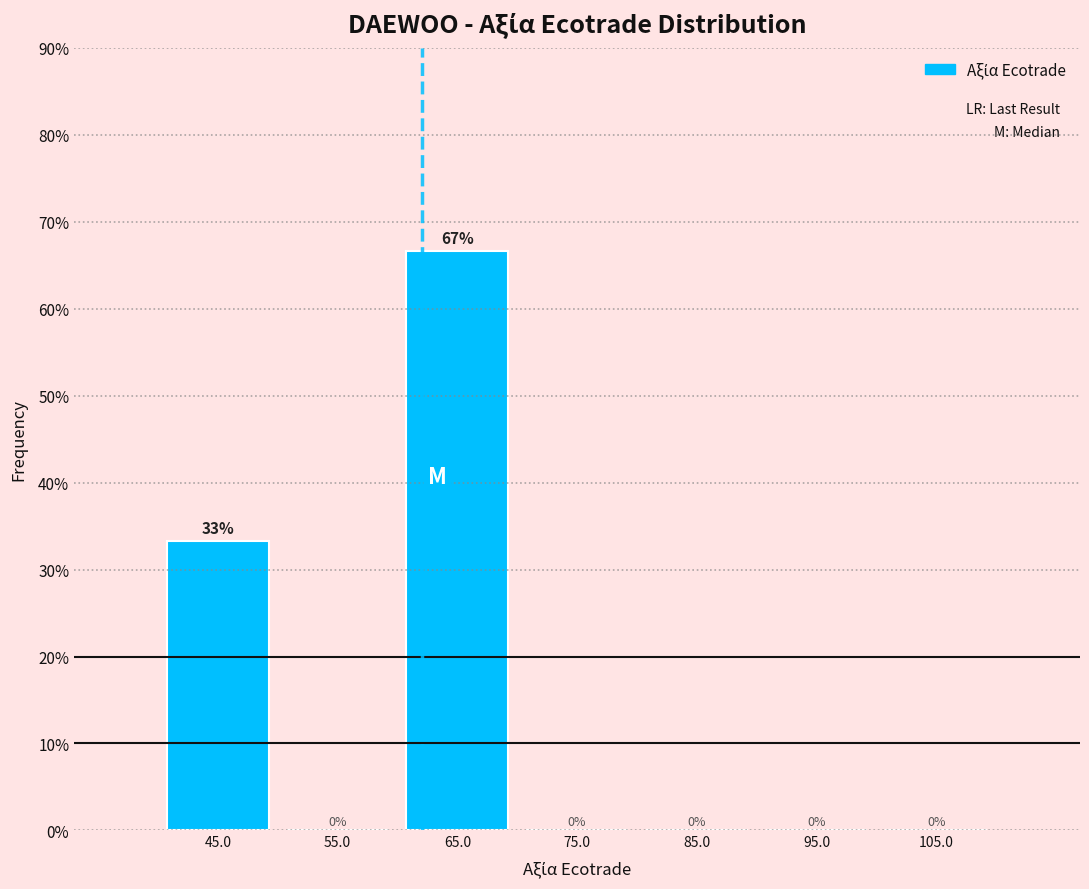

Over which range of the x-axis is the bar tallest?

60 to 70